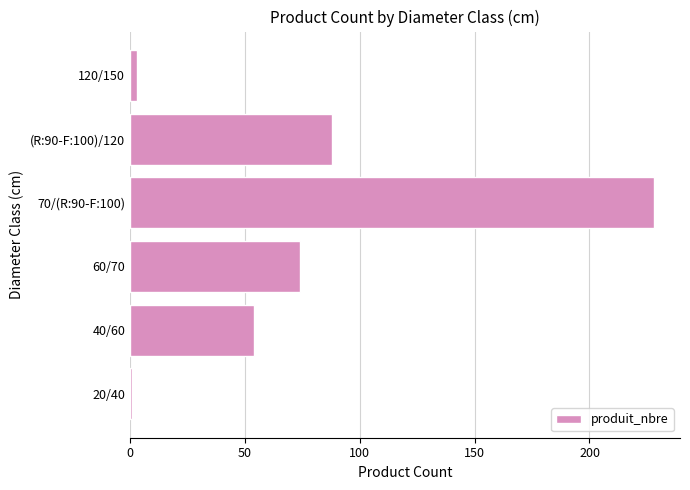

Reading top to bottom, extract all data points from this chart.

3	88	228	74	54	1